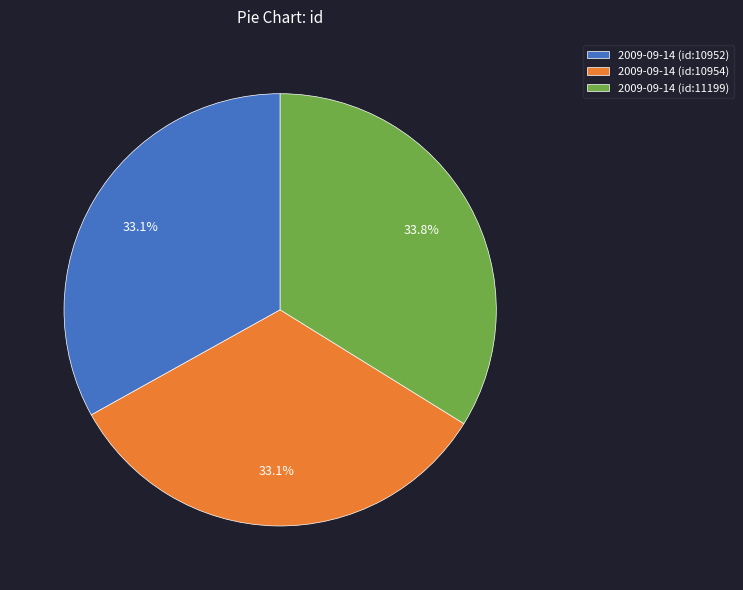

Combined, do 2009-09-14 (id:10952) and 2009-09-14 (id:10954) account for over 50%?

Yes